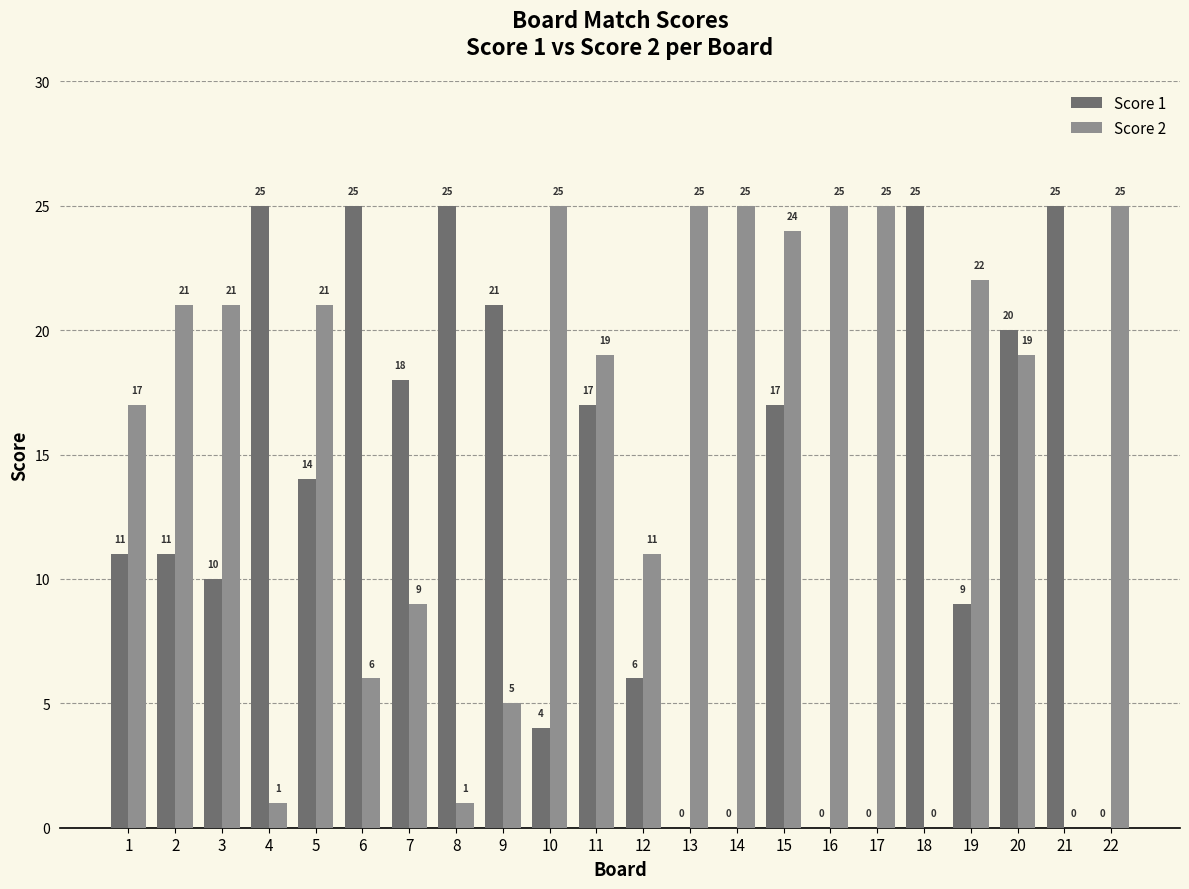

How many groups of bars are there?

22